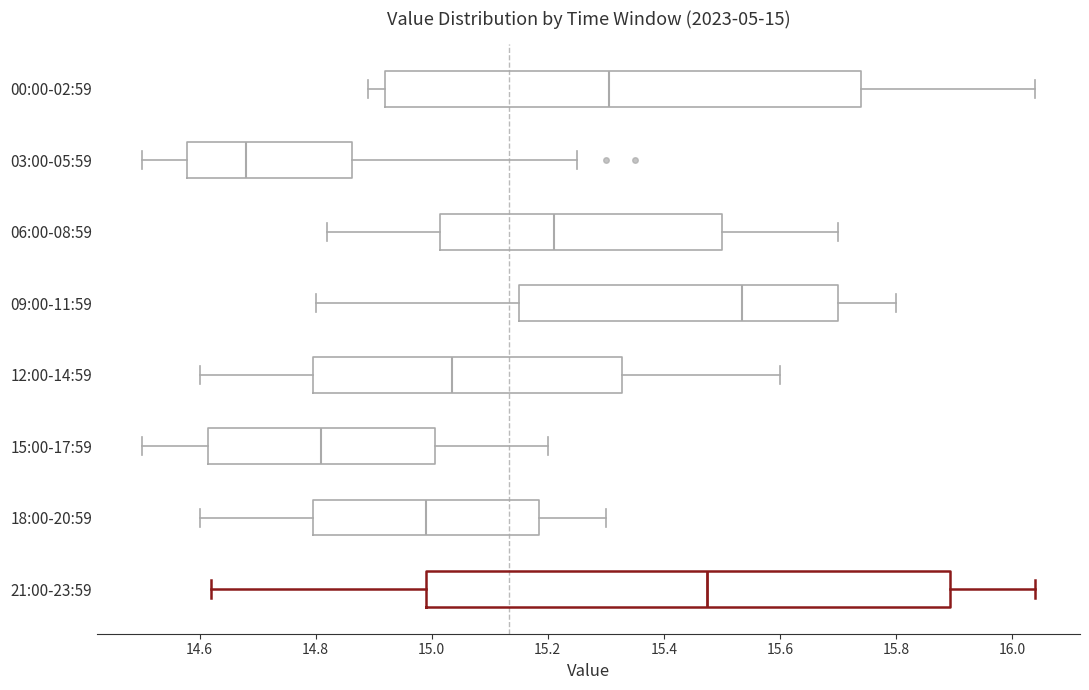

Comparing the boxes themselves (not the whiskers), which one is the widest?

21:00-23:59